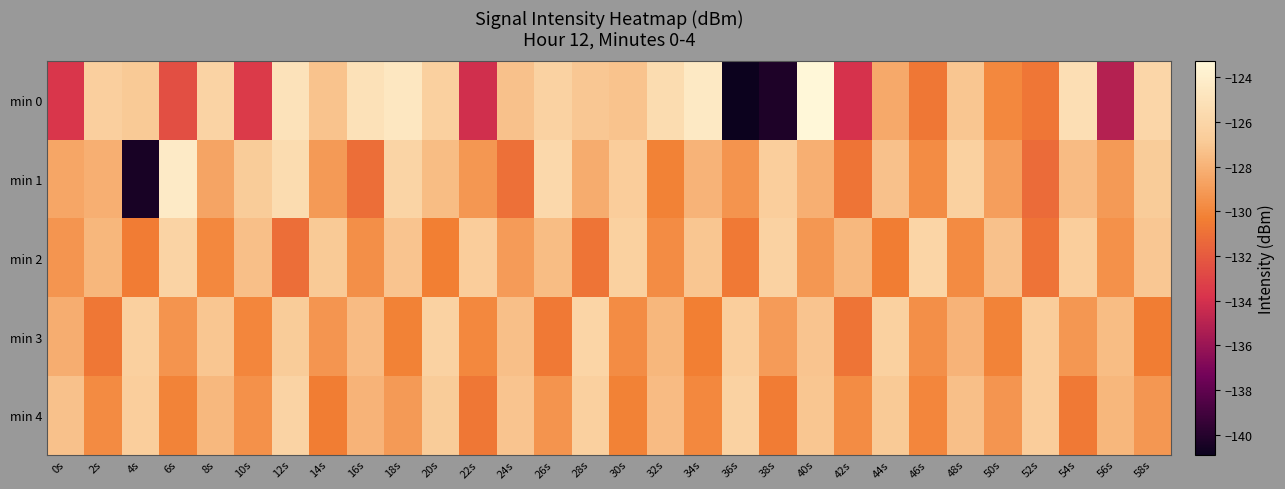

What is the total value across all series at 56s?

-649.0